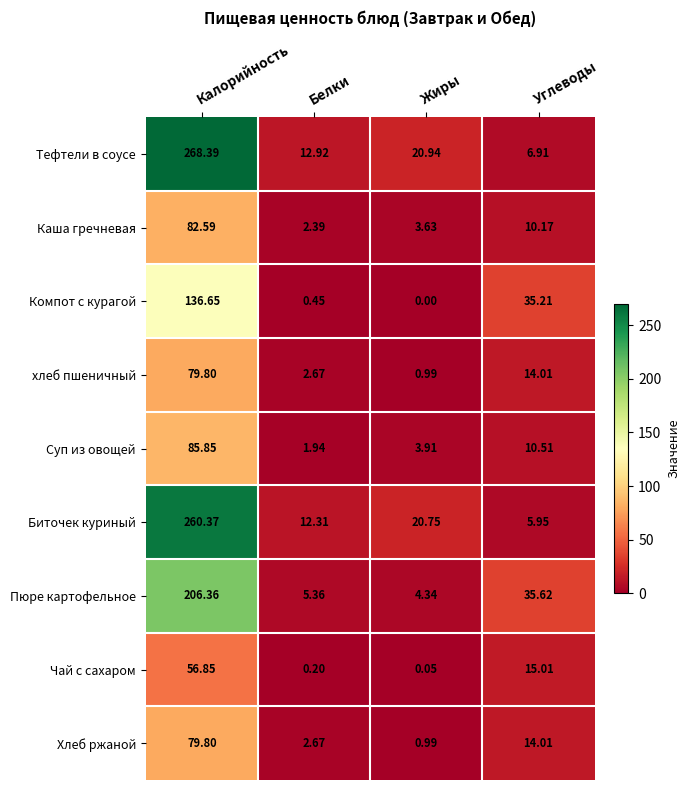

List the labels in order of Каша гречневая value, largest first.

Калорийность, Углеводы, Жиры, Белки